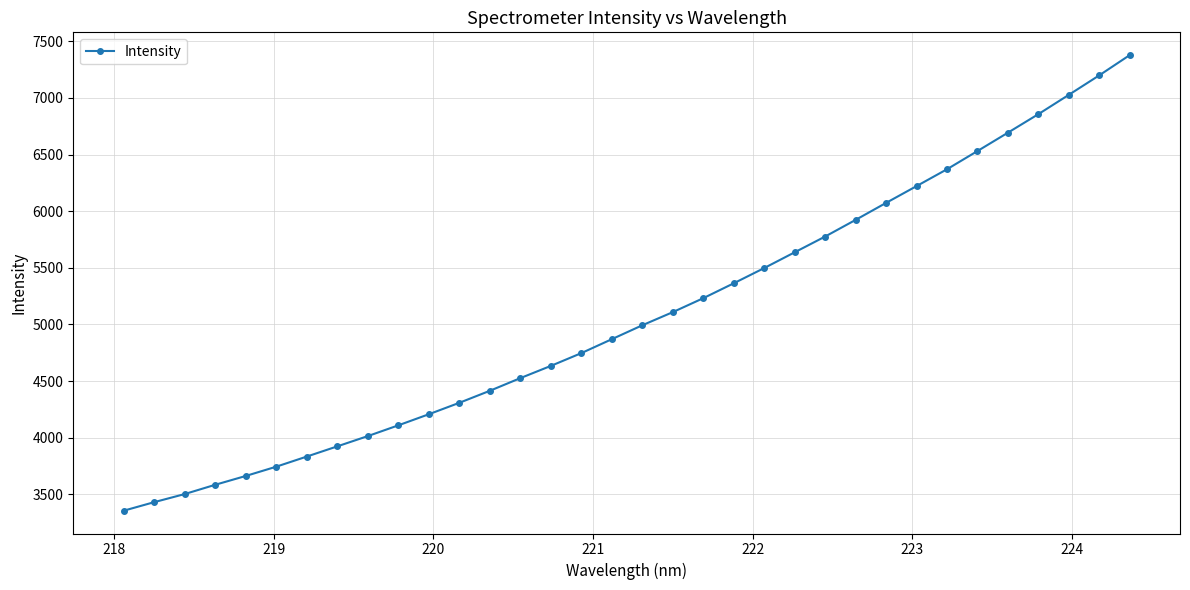

What is the value of the 1st point from the left?

3355.3